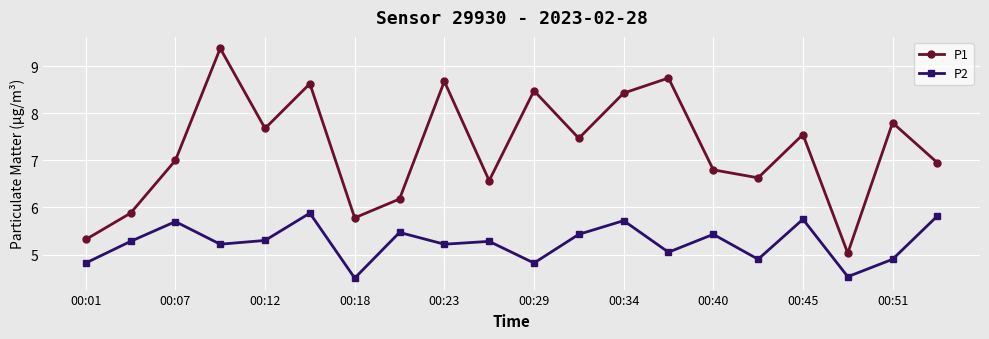

List the series in order of their overall mean, highest first.

P1, P2